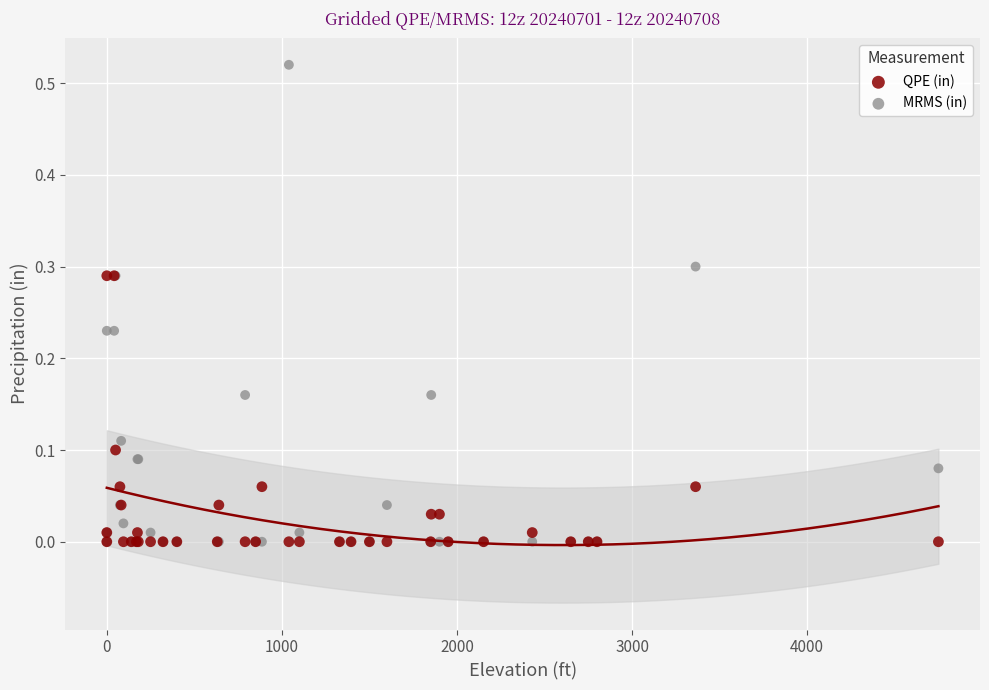

Which series contains the highest Y value?

MRMS (in)